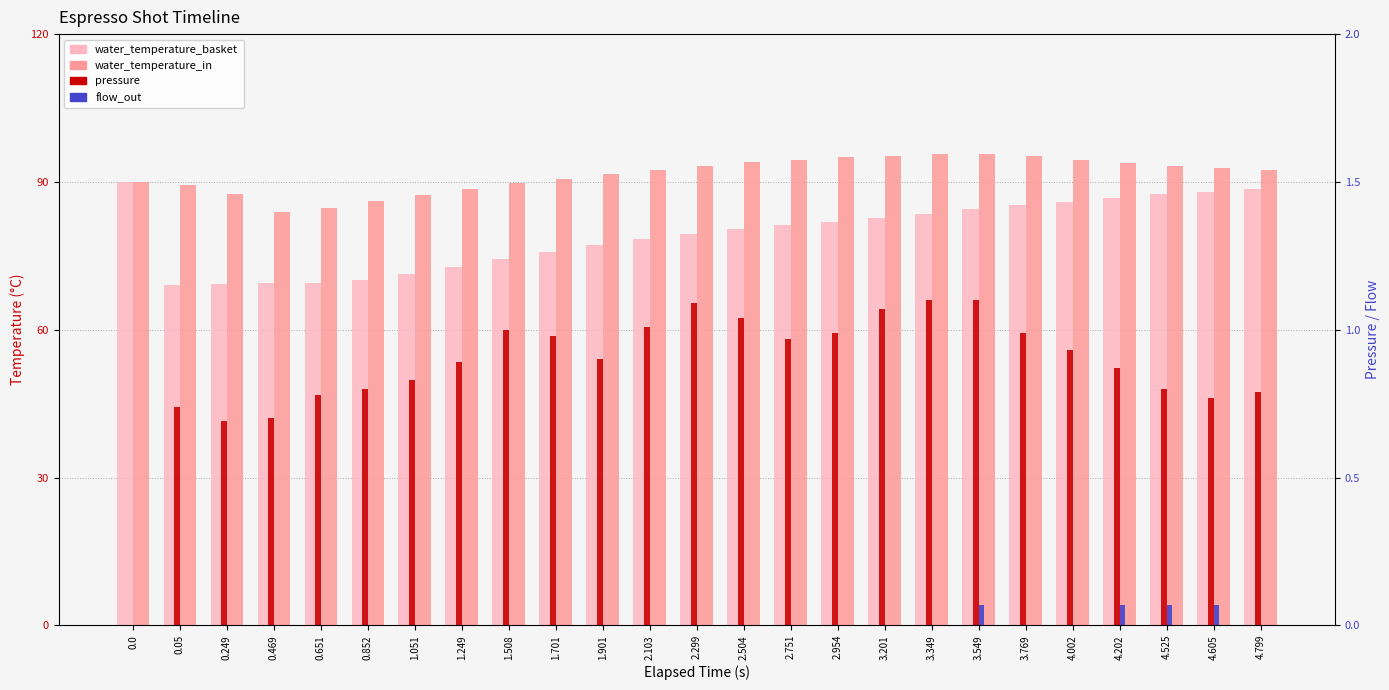

Reading left to right, list all the values displayed in this chart.

water_temperature_basket: 90.0	69.1	69.3	69.4	69.5	70.1	71.2	72.8	74.4	75.8	77.3	78.5	79.5	80.4	81.2	81.9	82.7	83.6	84.5	85.2	86.0	86.7	87.5	88.0	88.5
water_temperature_in: 90.0	89.3	87.6	83.9	84.7	86.1	87.4	88.6	89.8	90.7	91.6	92.5	93.2	94.0	94.5	95.0	95.3	95.8	95.7	95.3	94.5	93.9	93.2	92.8	92.5
pressure: 0.0	0.7	0.7	0.7	0.8	0.8	0.8	0.9	1.0	1.0	0.9	1.0	1.1	1.0	1.0	1.0	1.1	1.1	1.1	1.0	0.9	0.9	0.8	0.8	0.8
flow_out: 0.0	0.0	0.0	0.0	0.0	0.0	0.0	0.0	0.0	0.0	0.0	0.0	0.0	0.0	0.0	0.0	0.0	0.0	0.1	0.0	0.0	0.1	0.1	0.1	0.0